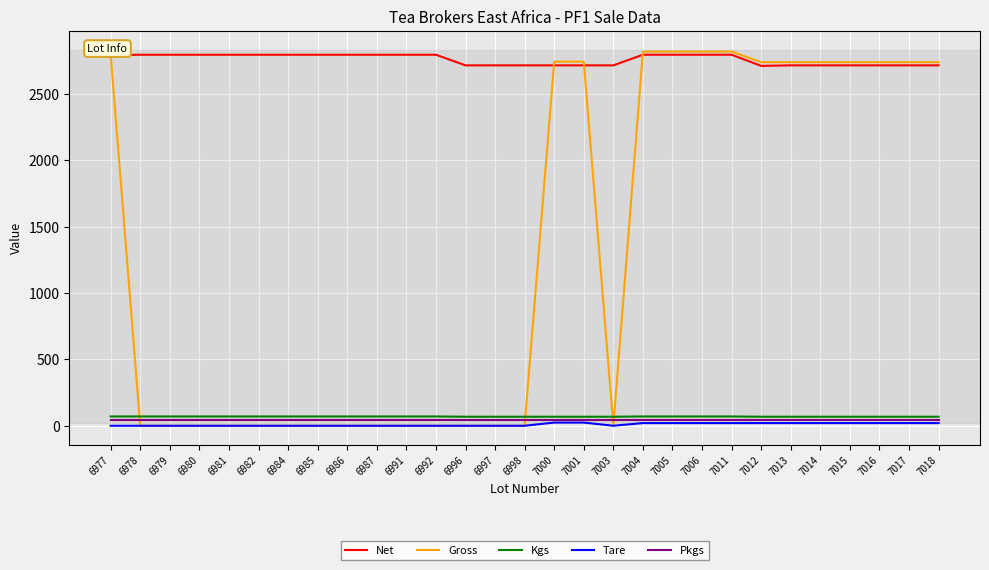

Which series has the widest spread of values?

Gross